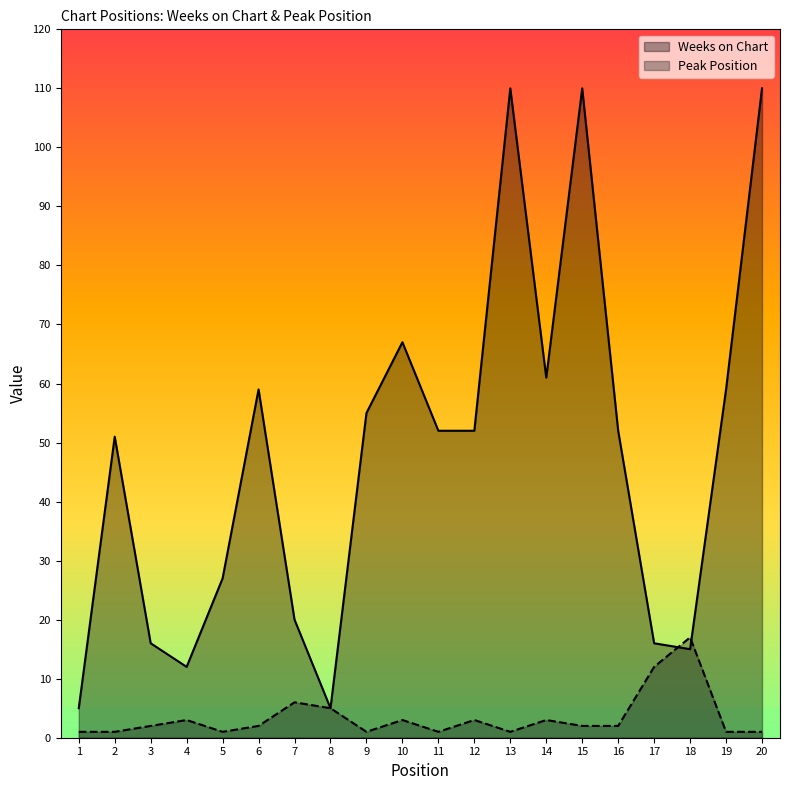

Which series ends up on top after the final intersection of Peak Position and Weeks on Chart?

Weeks on Chart